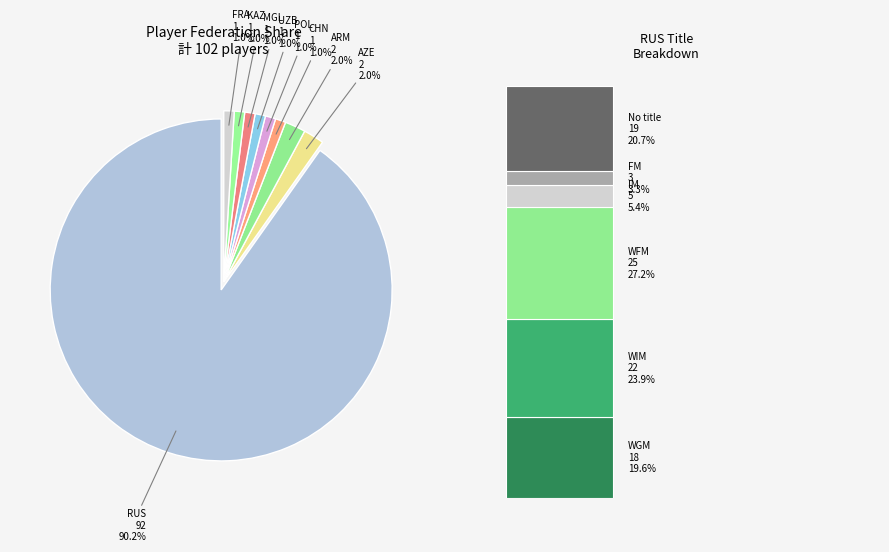

Between CHN and KAZ, which is larger?

CHN